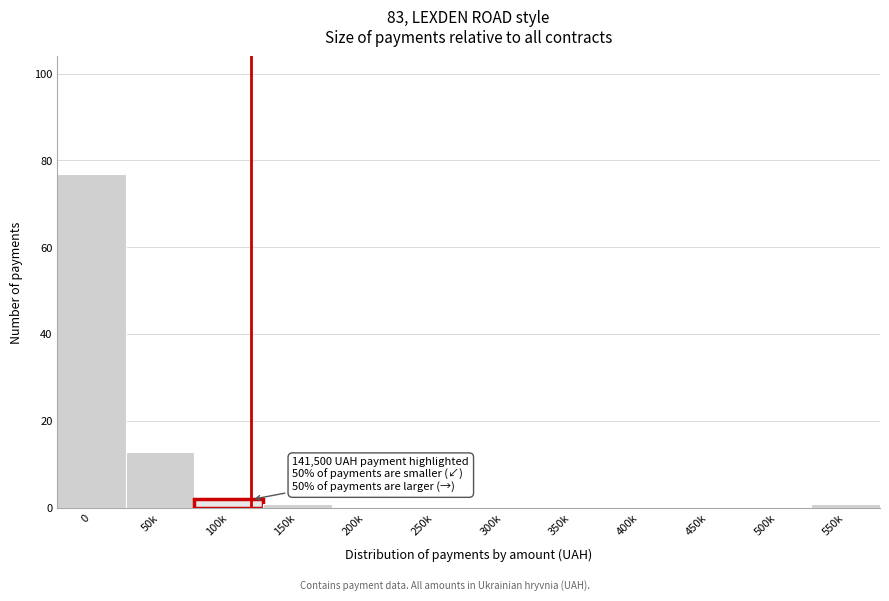

Reading left to right, list all the values displayed in this chart.

0=77	50k=13	100k=2	150k=1	200k=0	250k=0	300k=0	350k=0	400k=0	450k=0	500k=0	550k=1